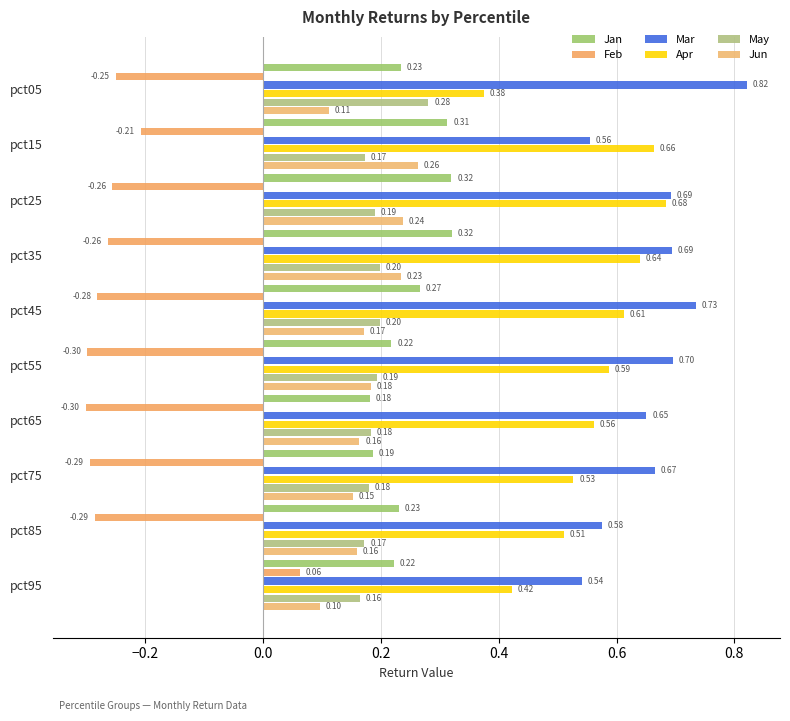

How many series are shown in this chart?

6